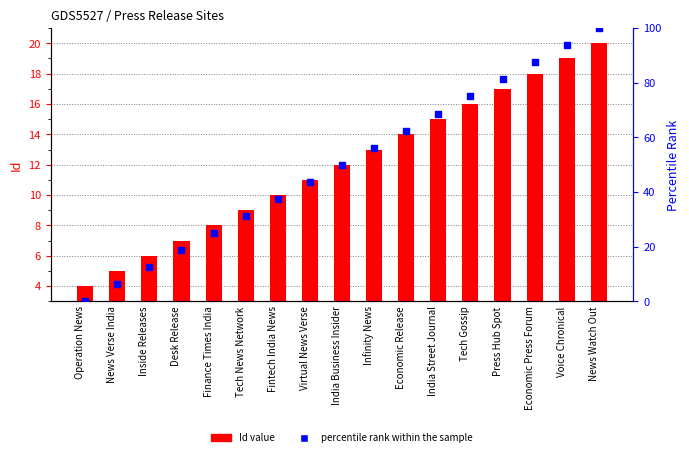

Which series reaches the maximum Y coordinate?

percentile rank within the sample